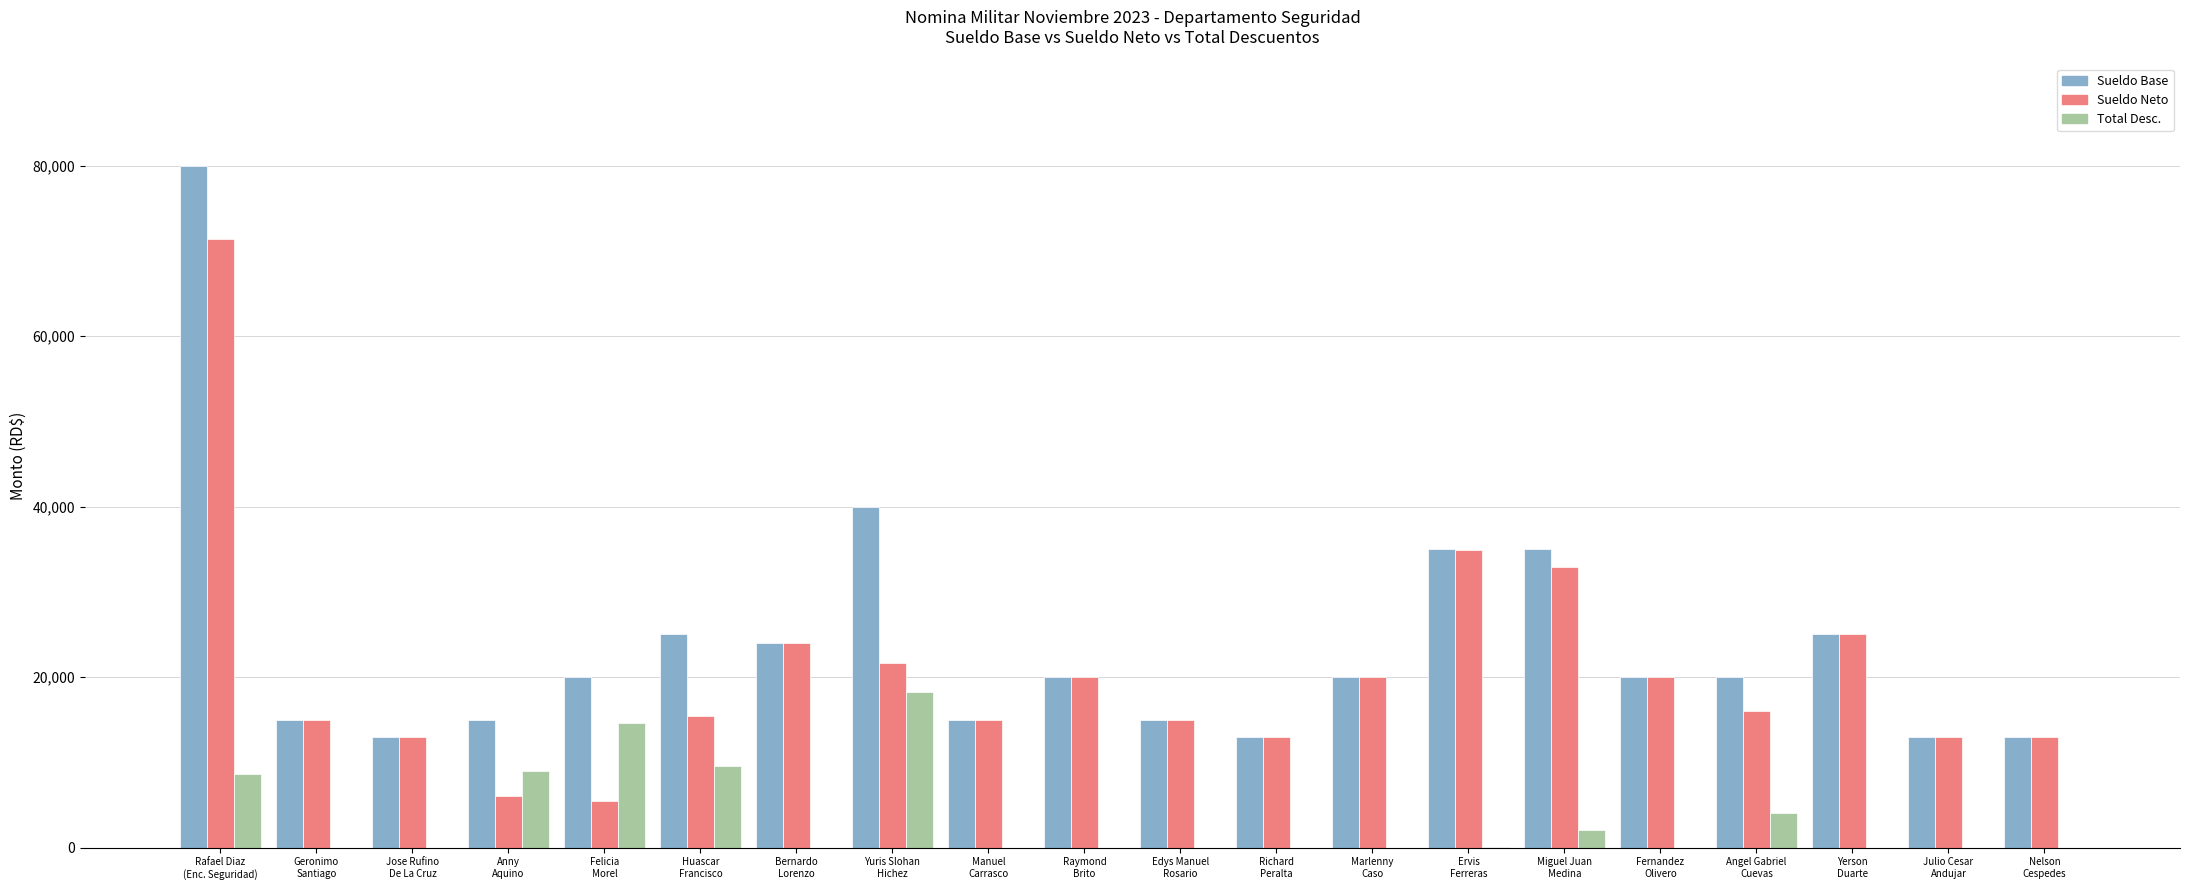

What are all the series names shown in the legend?

Sueldo Base, Sueldo Neto, Total Desc.